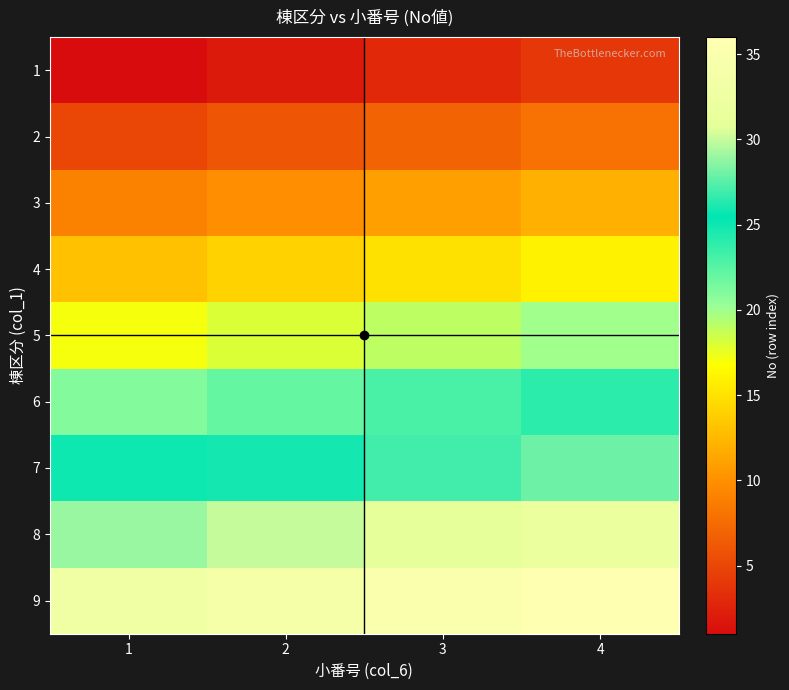

At 3, list the series in order from largest to smallest.

9, 8, 7, 6, 5, 4, 3, 2, 1